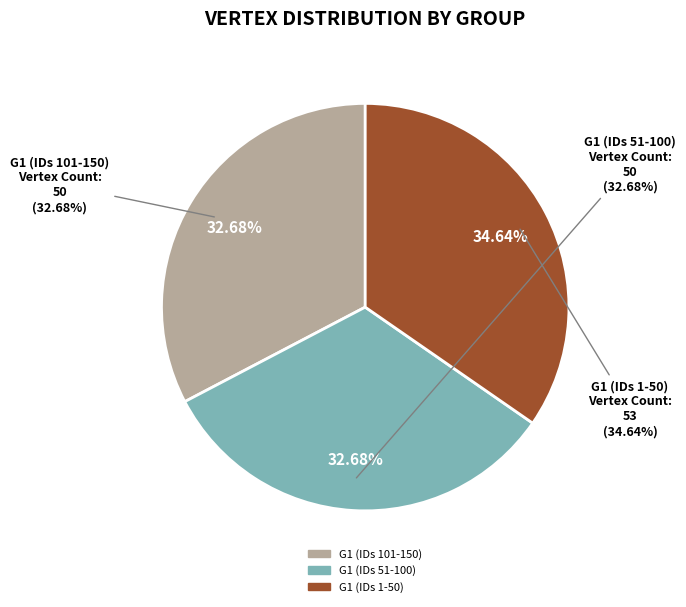

How many slices are in this pie chart?

3